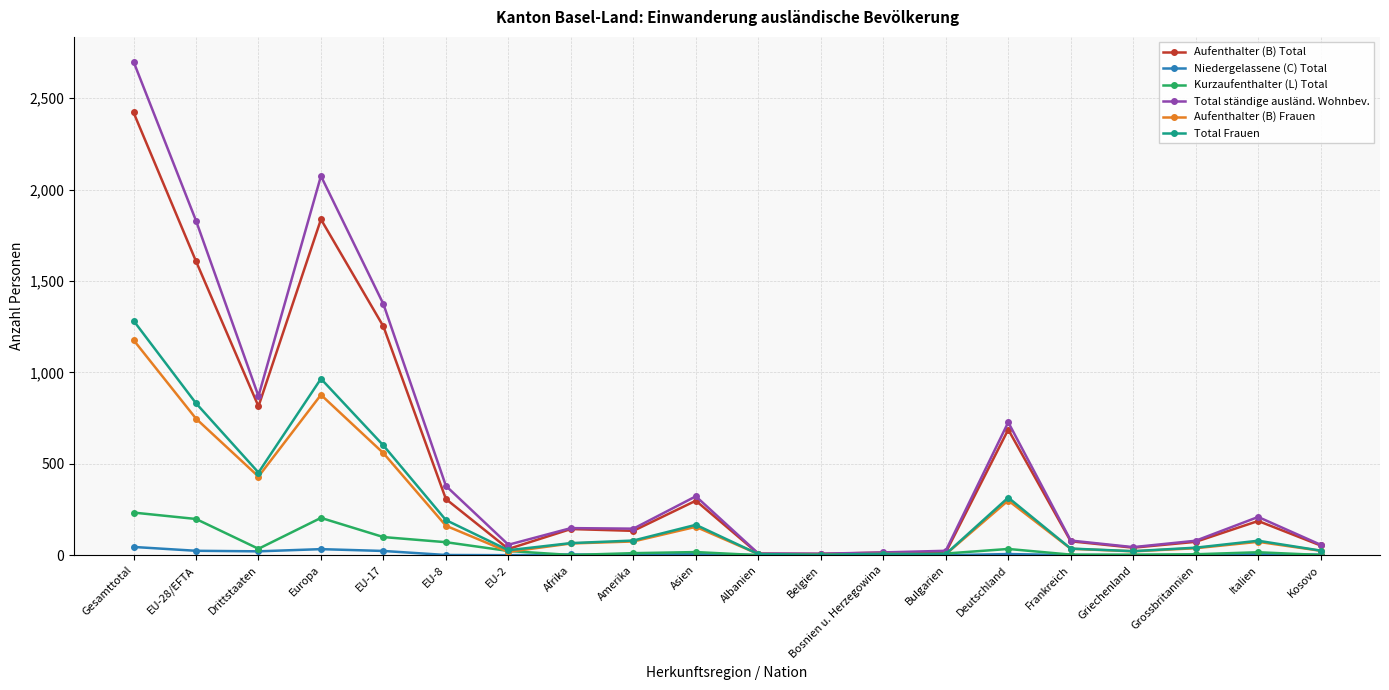

At how many categories does at least one series exceed 1065?

4